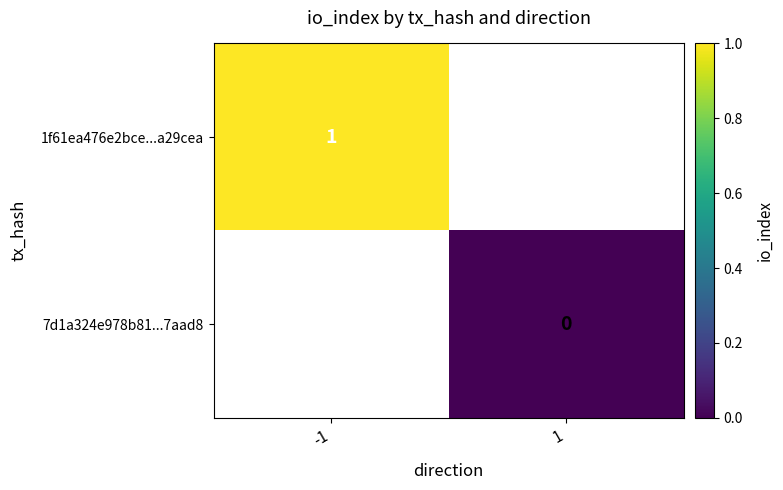

Is it true that 1f61ea476e2bce...a29cea equals 1 at -1?

True